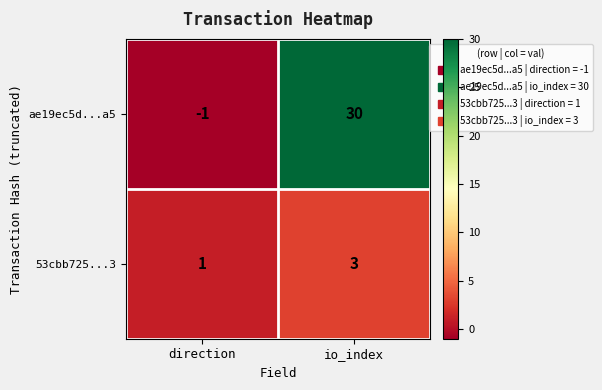

Is it true that ae19ec5d...a5 equals 18 at io_index?

False